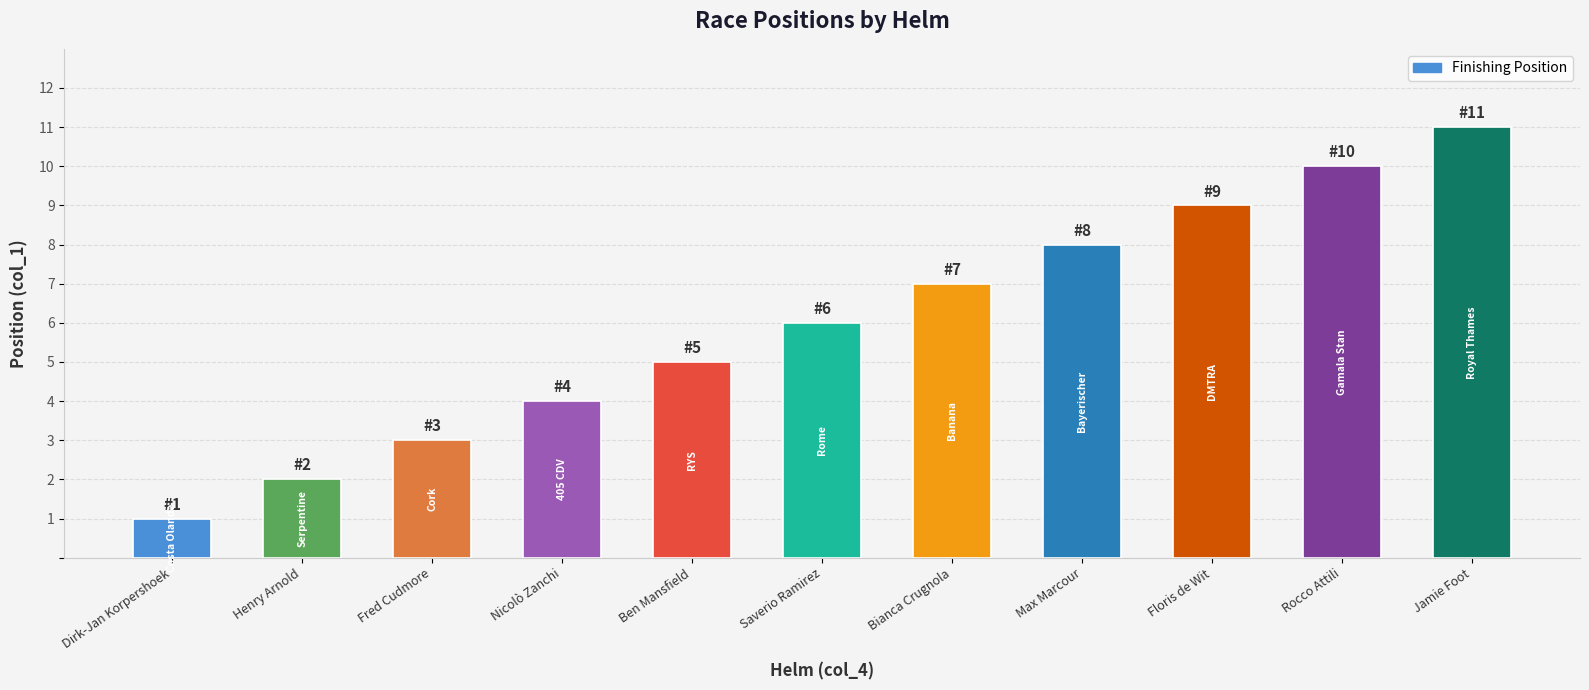

What is the difference between the maximum and minimum values?

10